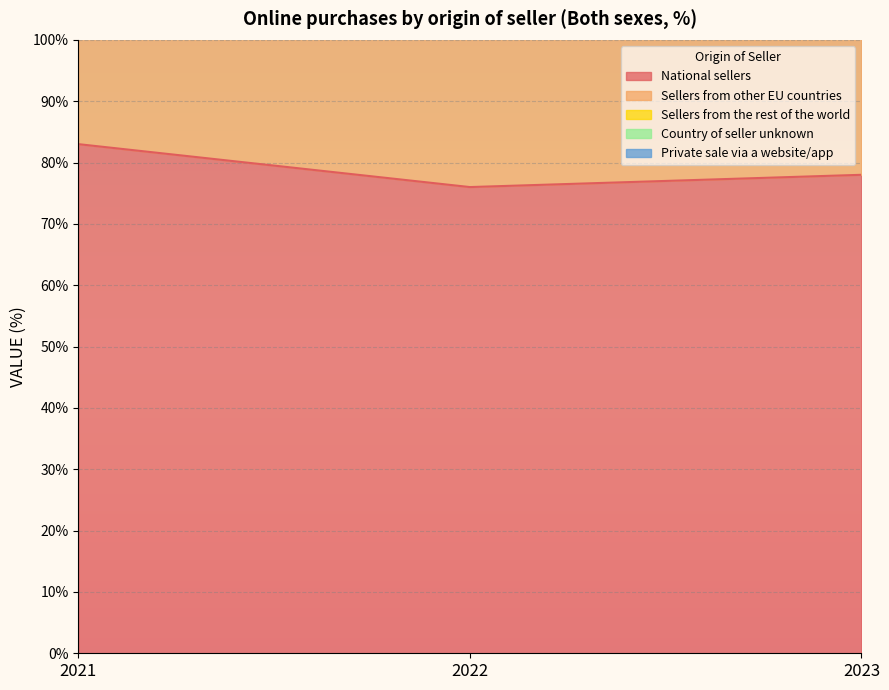

The National sellers series shows 20 at 2021. True or false?

False